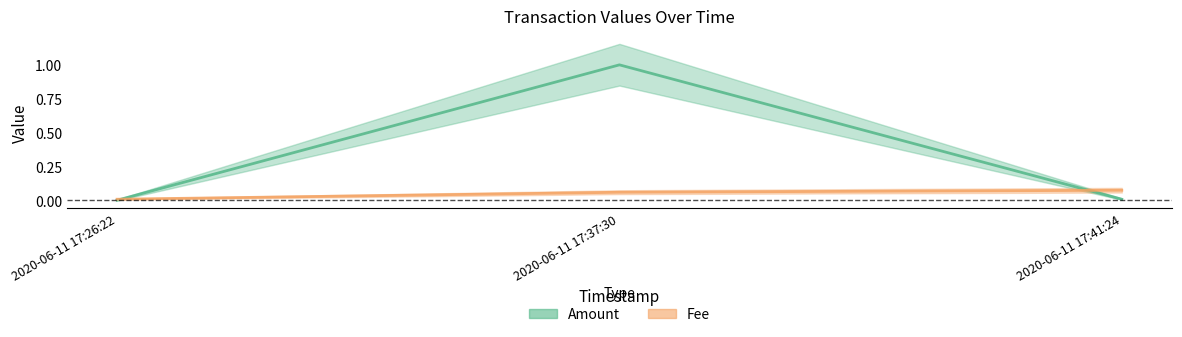

List the series in order of their peak value, highest first.

Amount, Fee